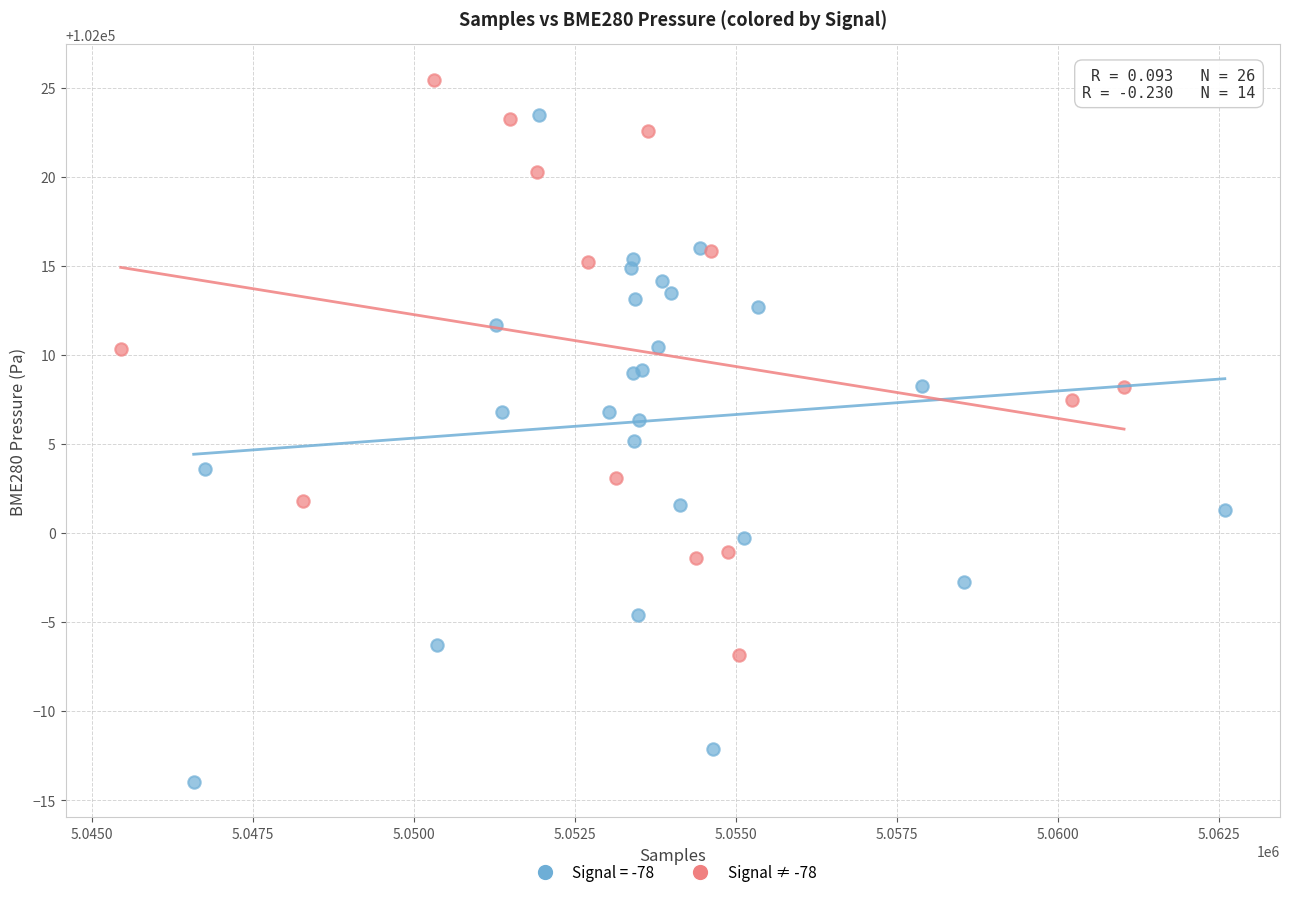

Which series reaches the maximum Y coordinate?

Signal ≠ -78